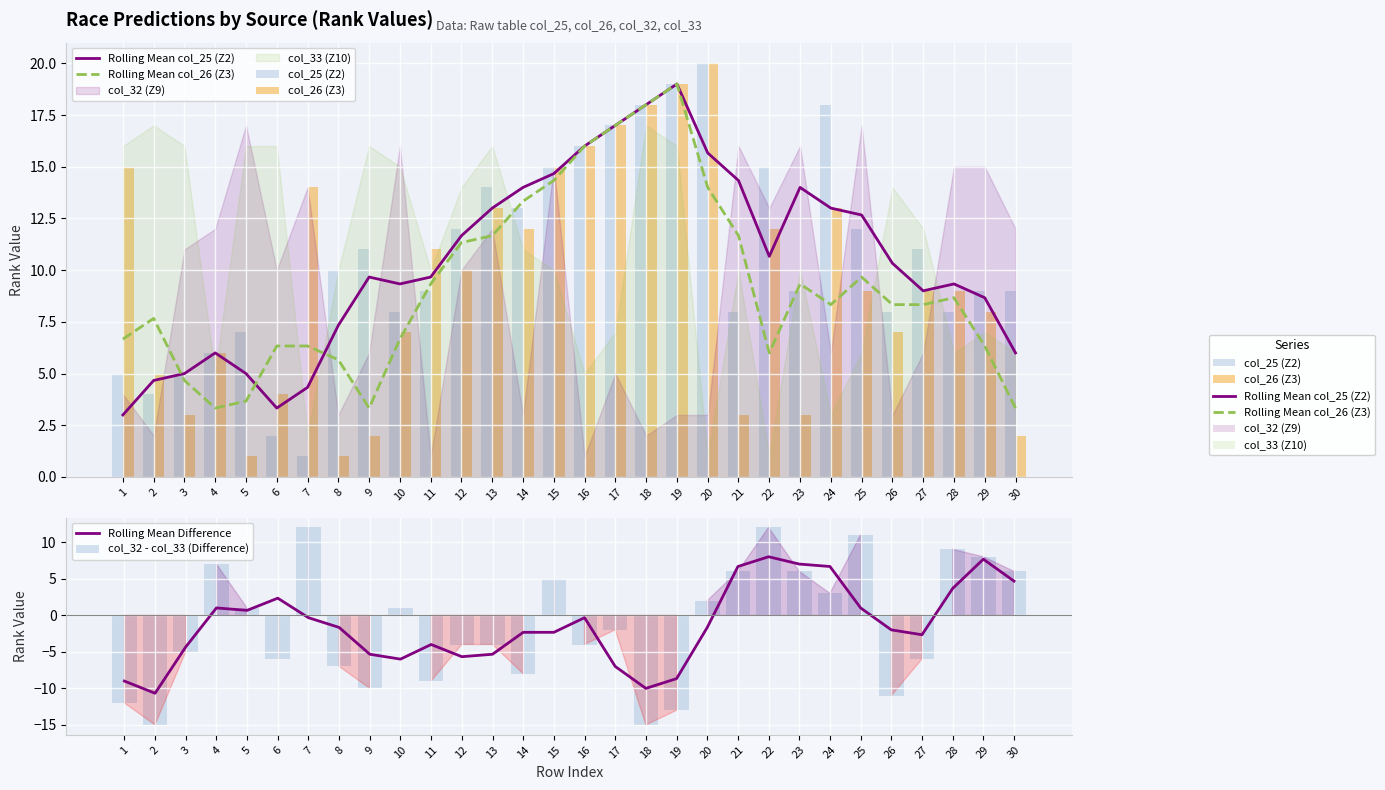

At how many categories does at least one series exceed 3?

30